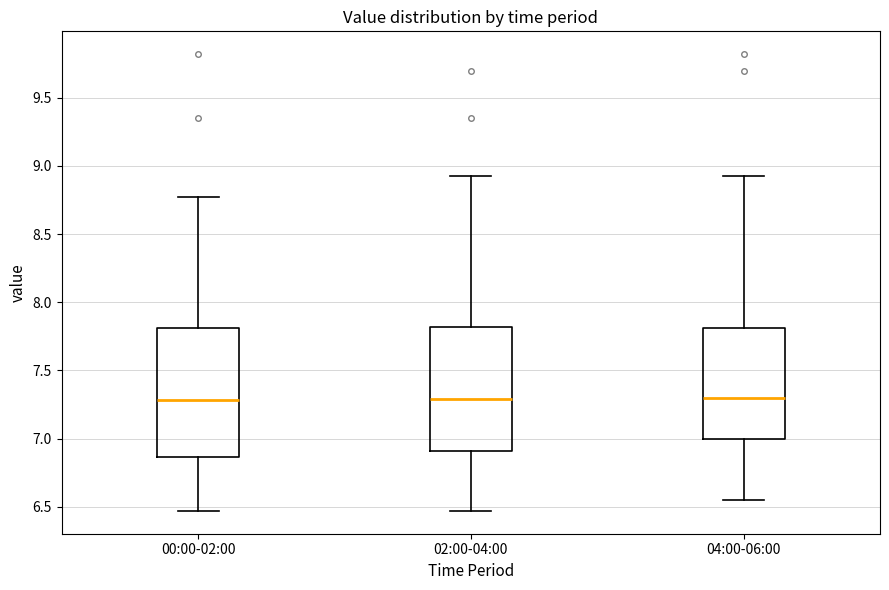

Reading left to right, read every box against the y-axis: the position of its median line, the range the box covers, and the ends of its whiskers. The values are not printed on the chart, so give them approximately, as read against the axis.

00:00-02:00: median 7.30, box 6.85 to 7.80, whiskers 6.45 to 8.75
02:00-04:00: median 7.30, box 6.90 to 7.80, whiskers 6.45 to 8.95
04:00-06:00: median 7.30, box 7.00 to 7.80, whiskers 6.55 to 8.95